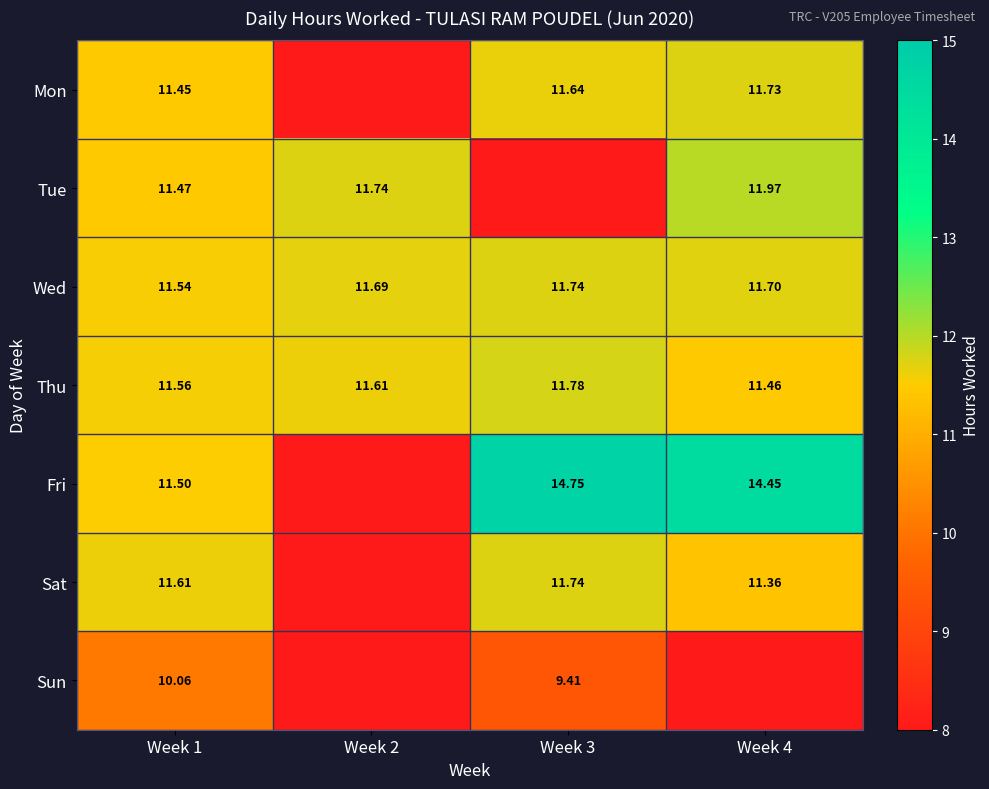

Rank the series at Week 1 from highest to lowest value.

Sat, Thu, Wed, Fri, Tue, Mon, Sun